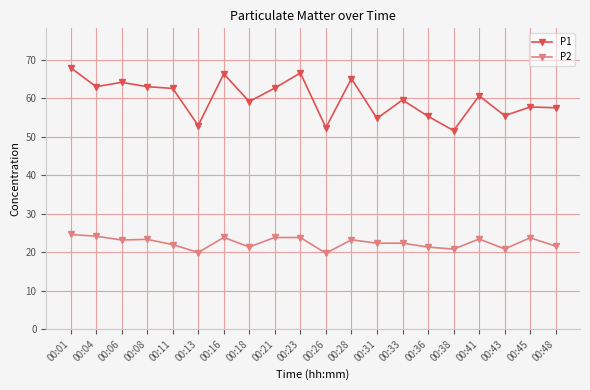

What is the value of the P1 point at the 9th from the left?

62.6